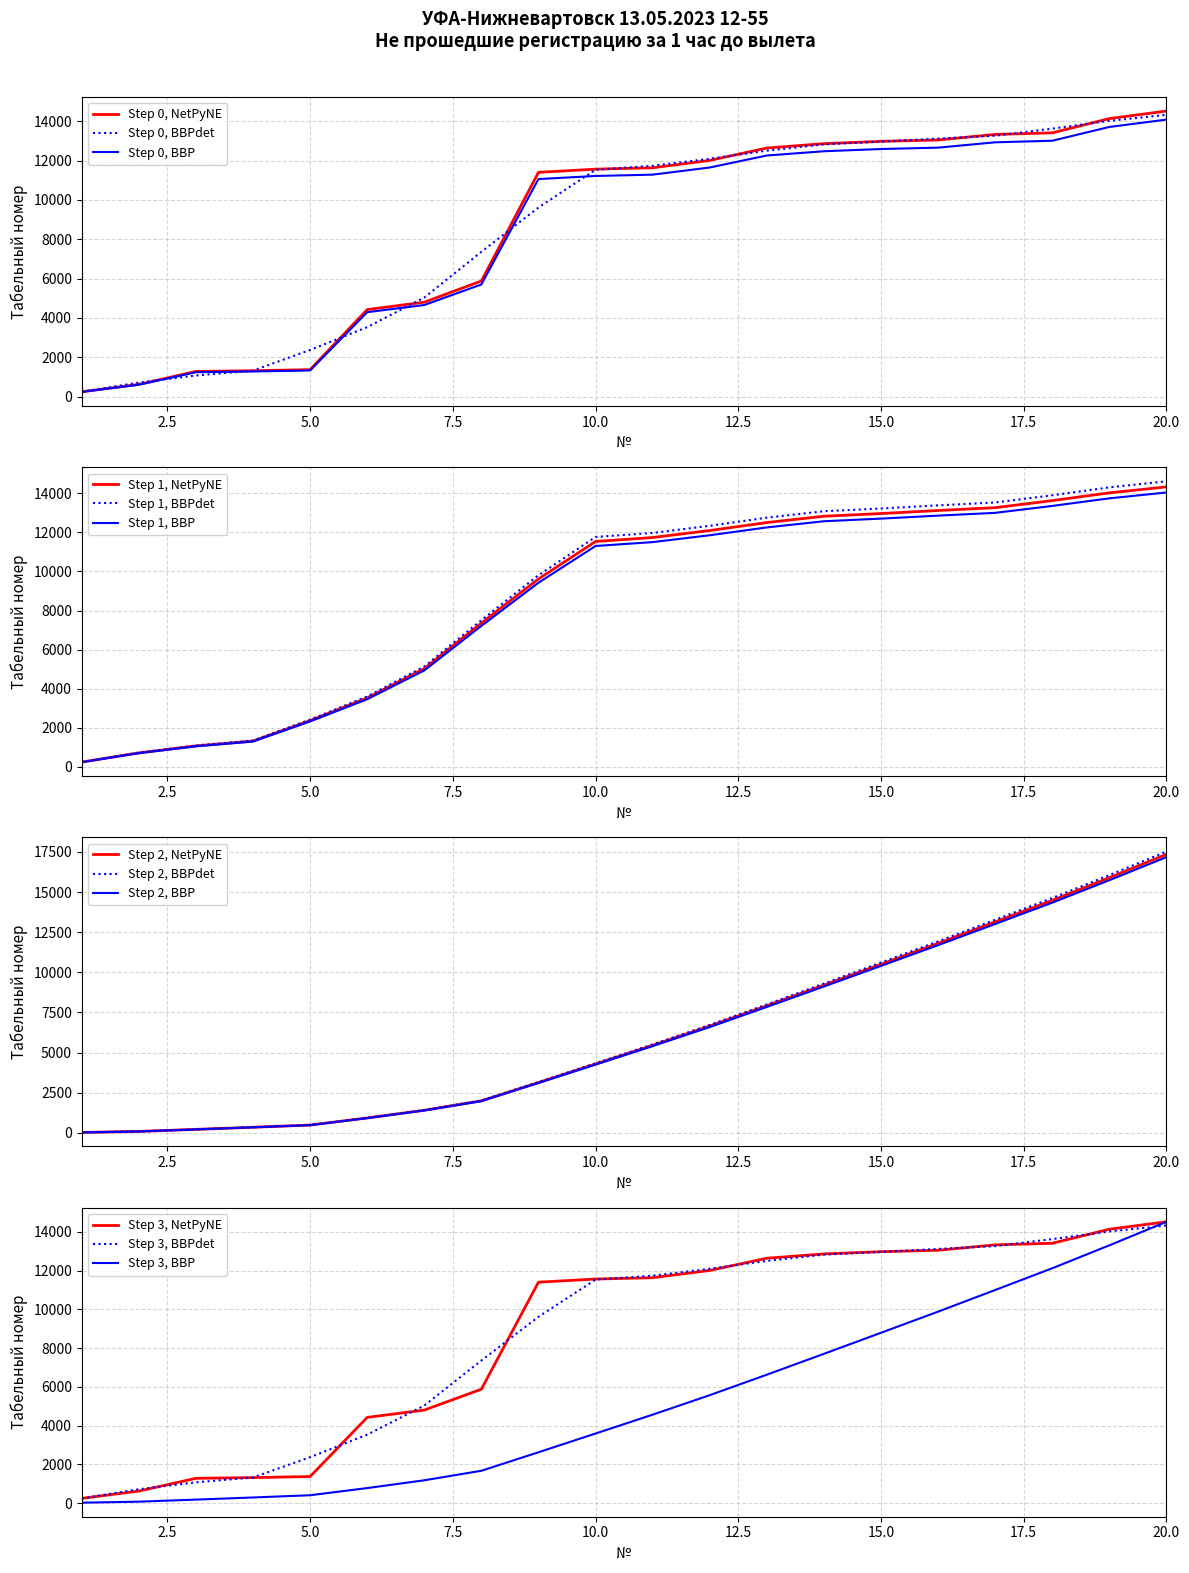

What is the ratio of the value at 20 to the value at 16?

1.1